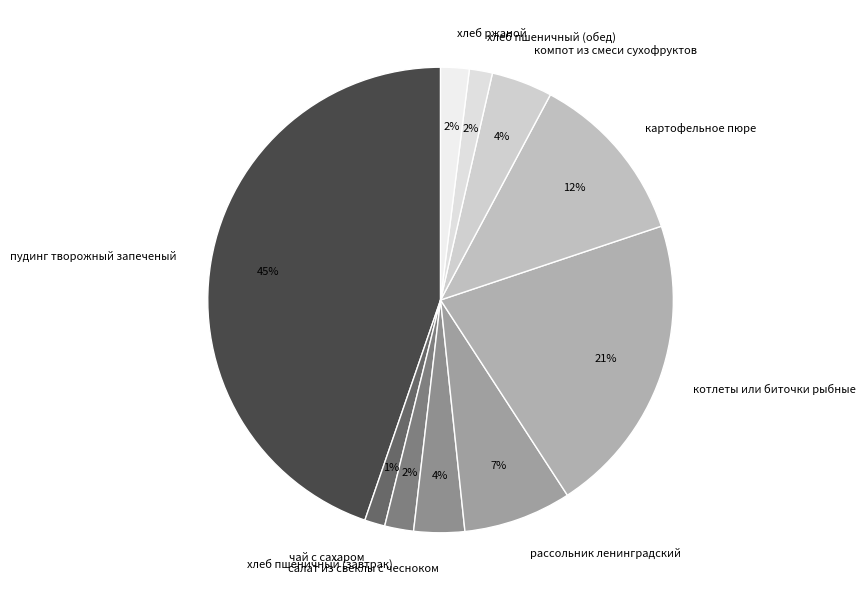

Is пудинг творожный запеченый the majority of the pie?

No